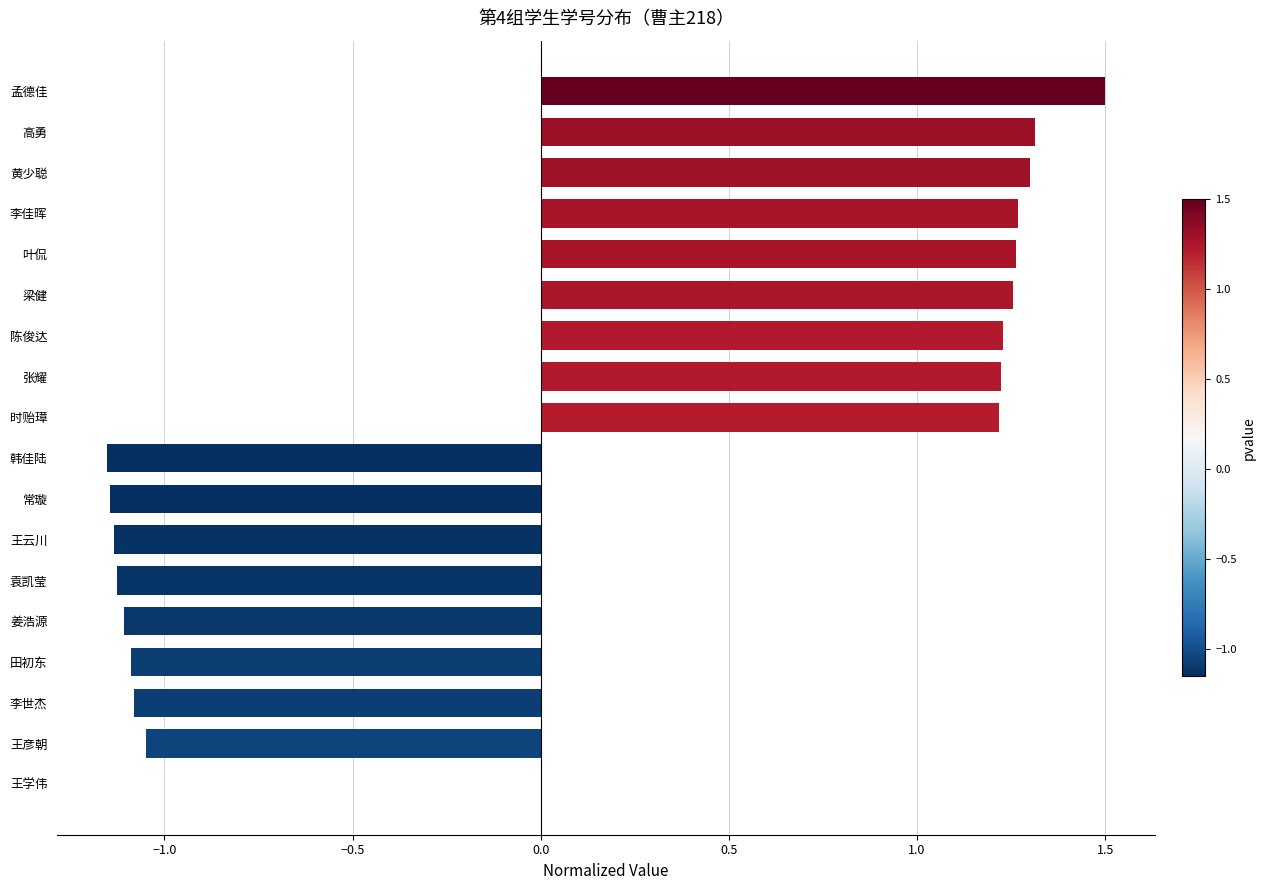

Is it true that the value at 叶侃 is 1.3?

True